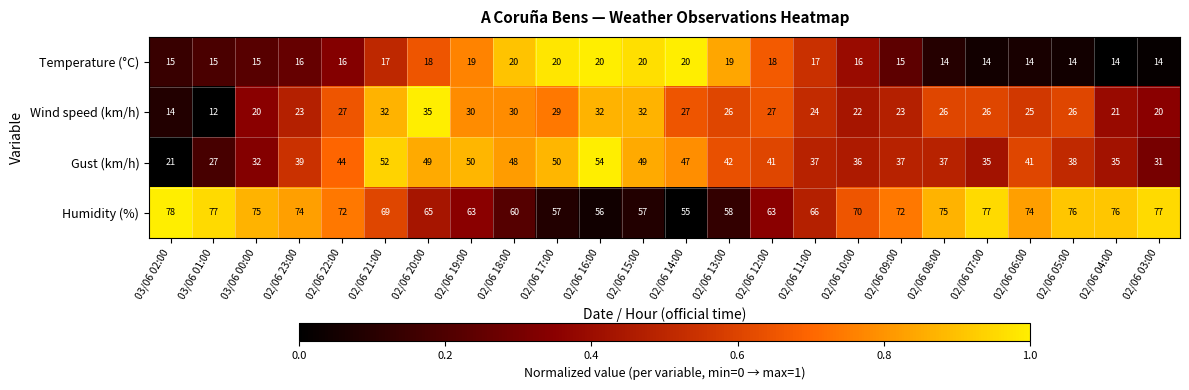

At which label is Humidity (%) closest to 66?

02/06 11:00